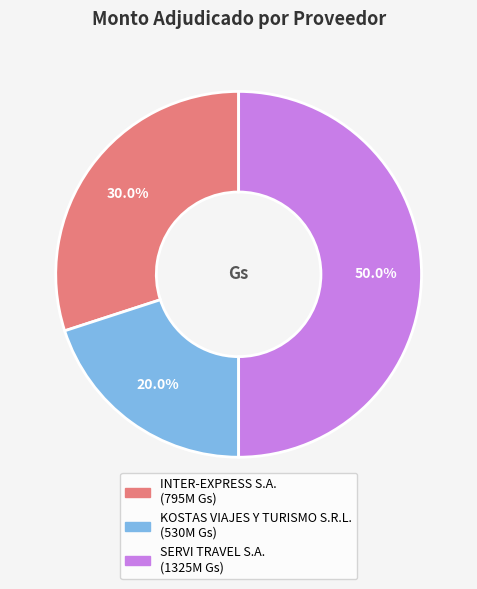

Does INTER-EXPRESS S.A. account for over 50% of the chart?

No